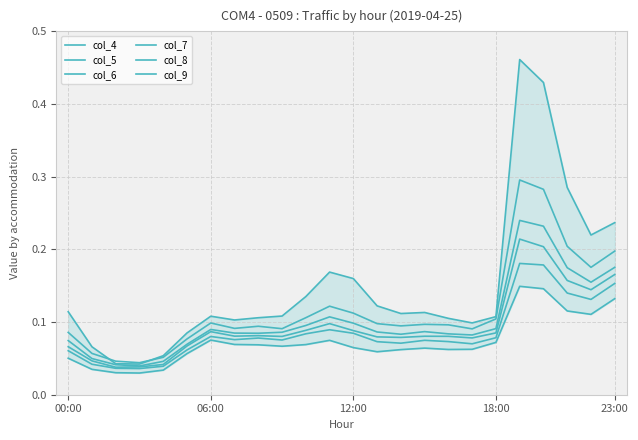

True or false: col_5 and col_7 intersect in this chart.

False